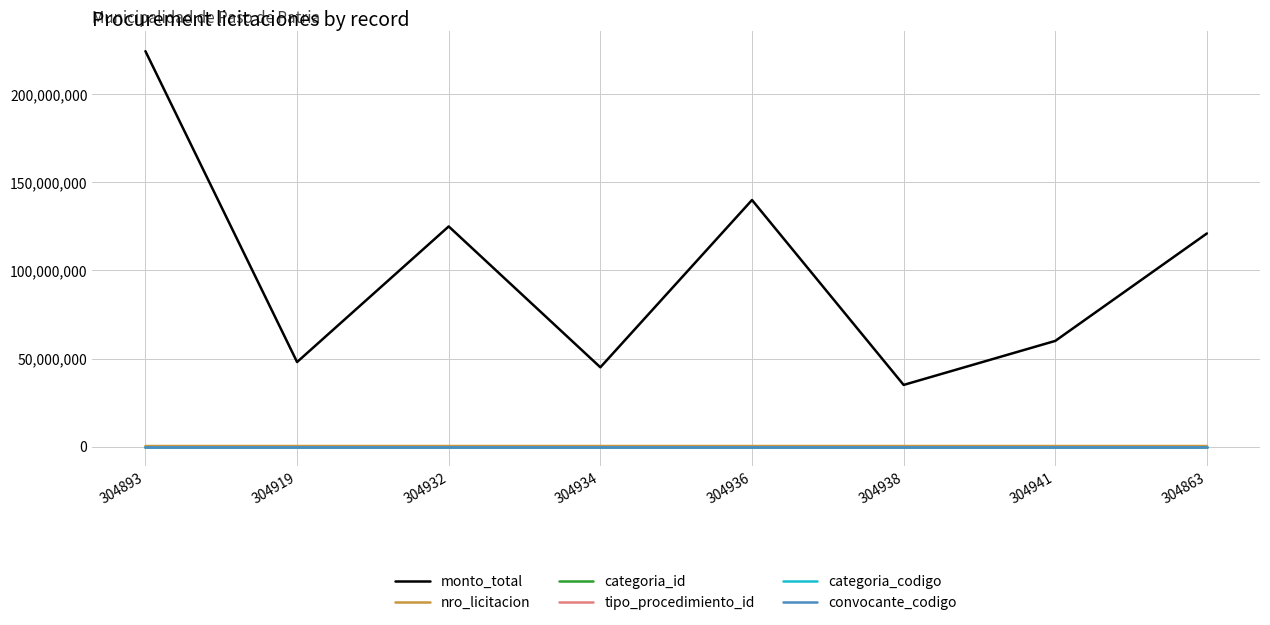

How many values in the categoria_codigo series are below 21?

2